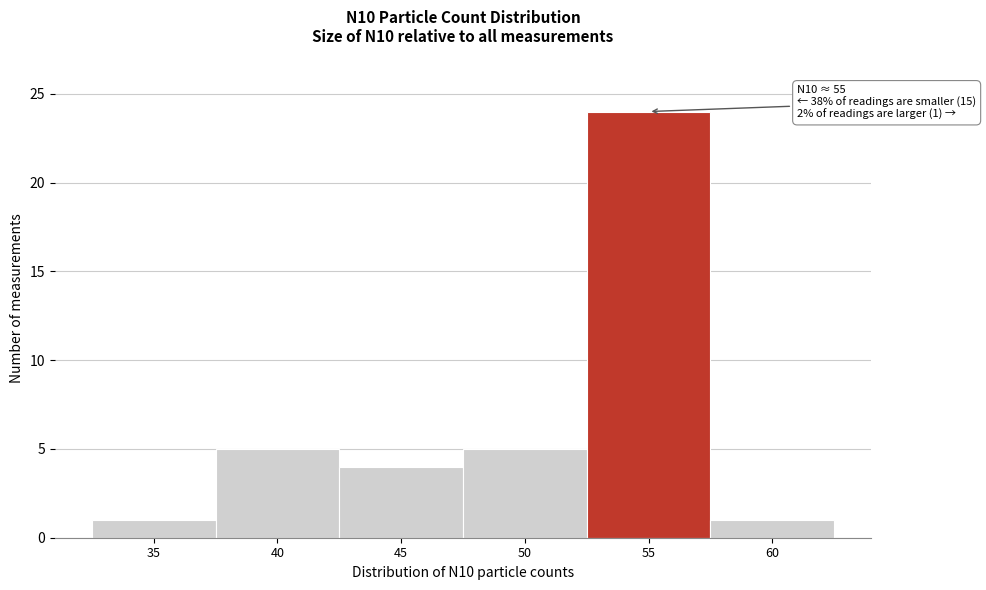

Reading right to left, extract all data points from this chart.

1	24	5	4	5	1